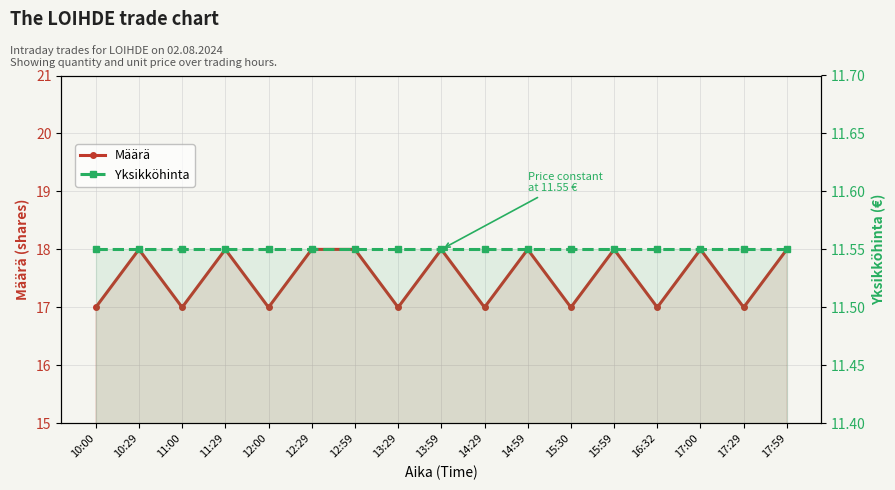

What is the minimum value shown in the chart?

11.6